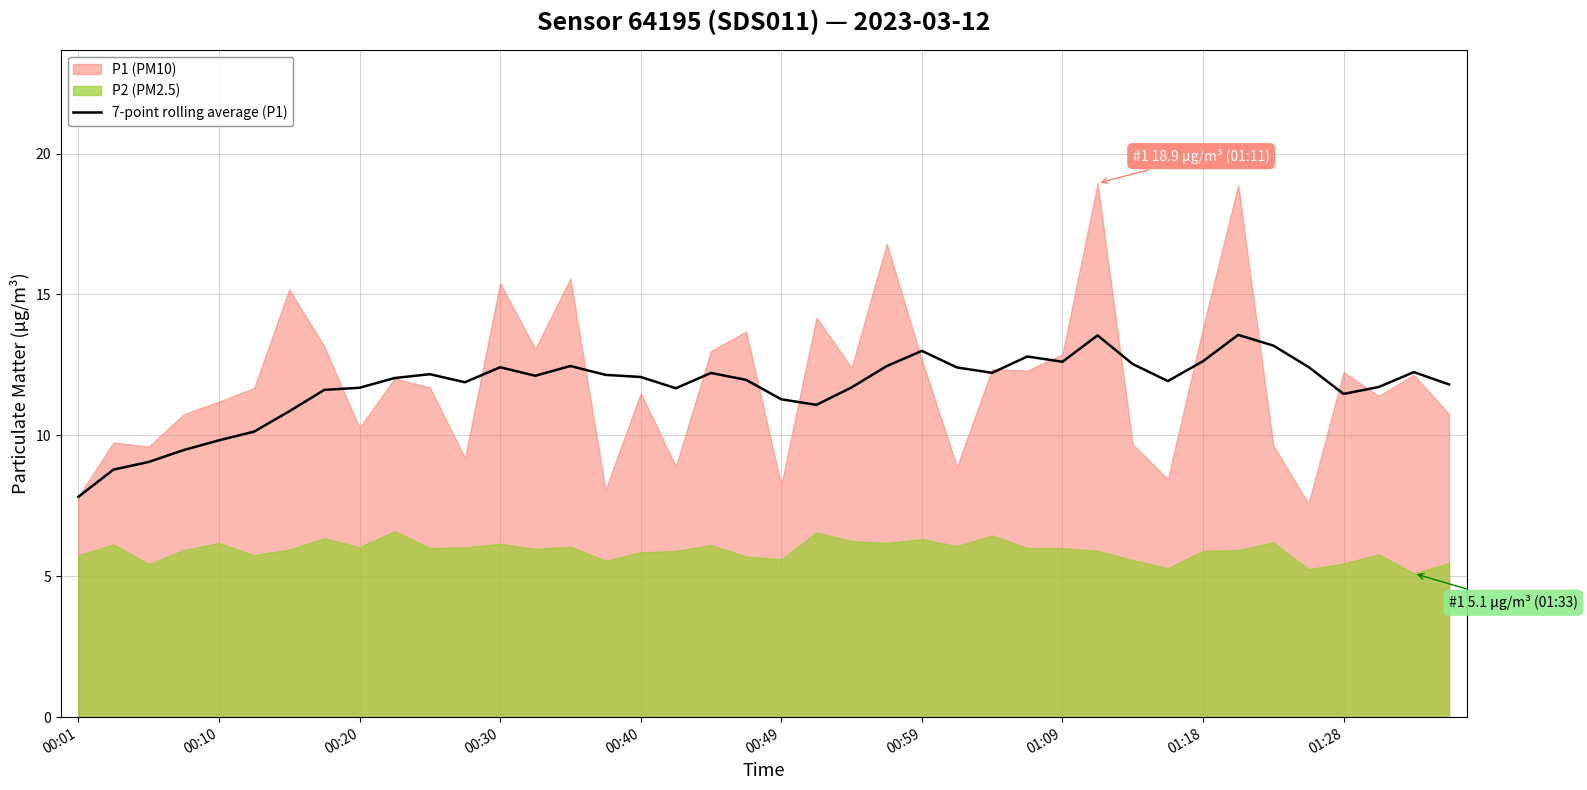

The value of 7-point rolling average (P1) at 00:49 is 11.3. True or false?

True